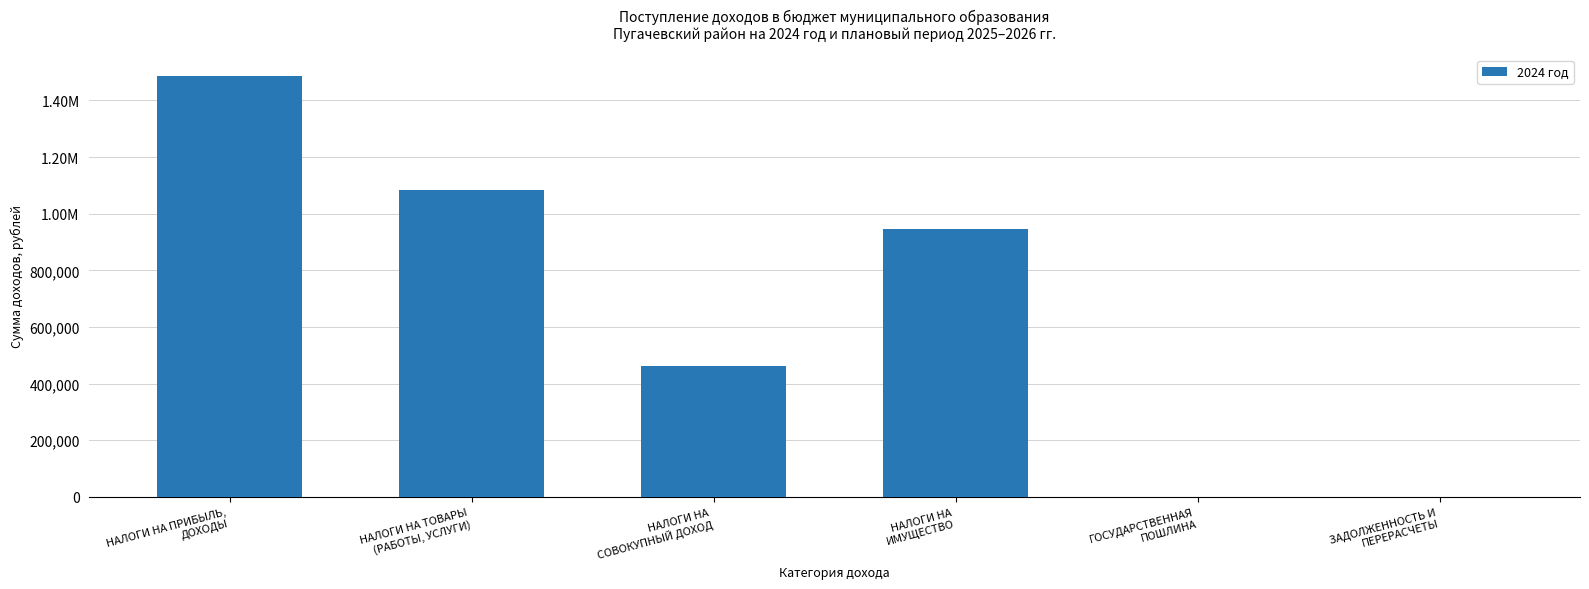

At which label is the value closest to 743500?

НАЛОГИ НА
ИМУЩЕСТВО